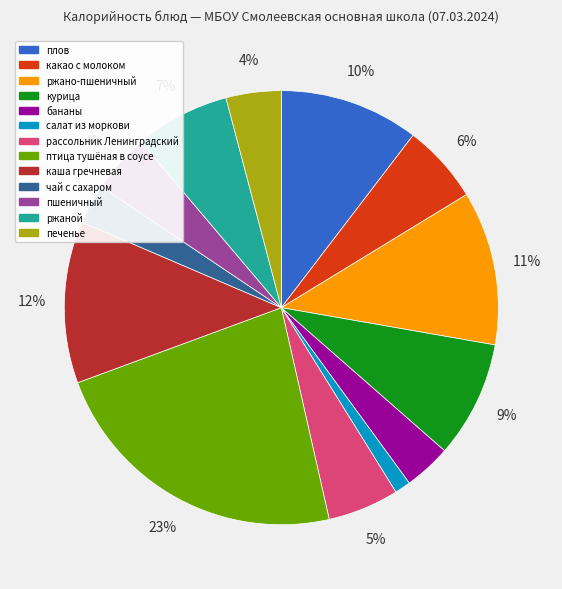

Which category has the biggest portion of the pie?

птица тушёная в соусе